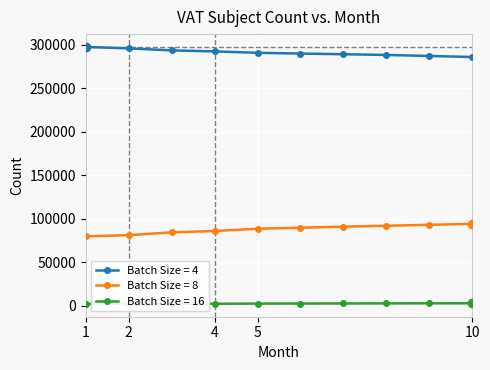

True or false: Batch Size = 8 and Batch Size = 16 intersect in this chart.

False